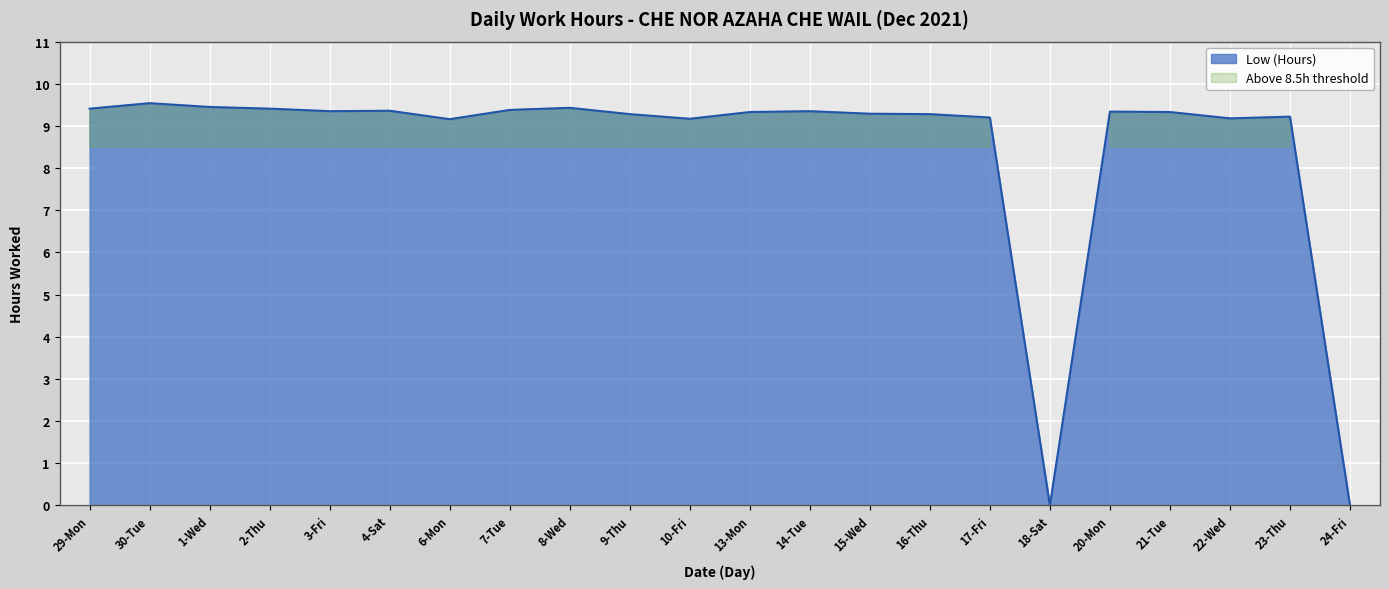

What is the label of the 7th point from the left?

6-Mon